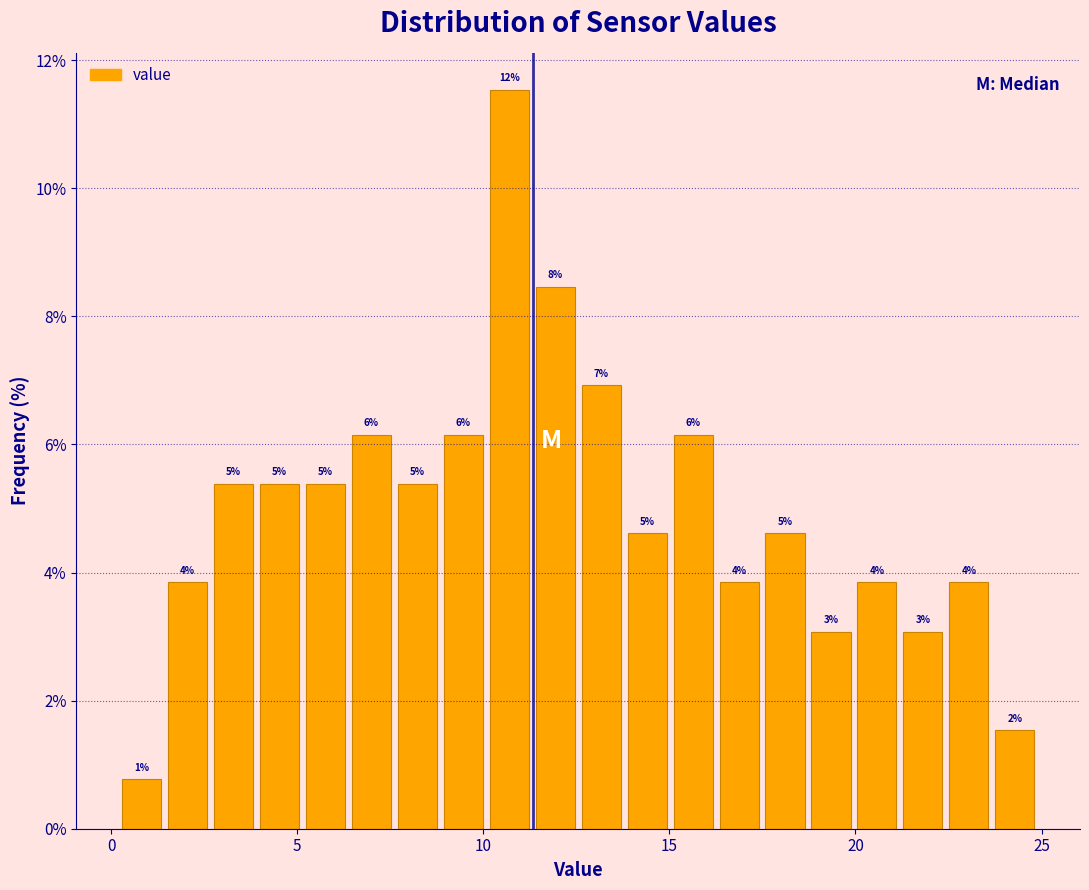

Read against the x-axis, roughly where is the centre of the tallest bar?

10.5